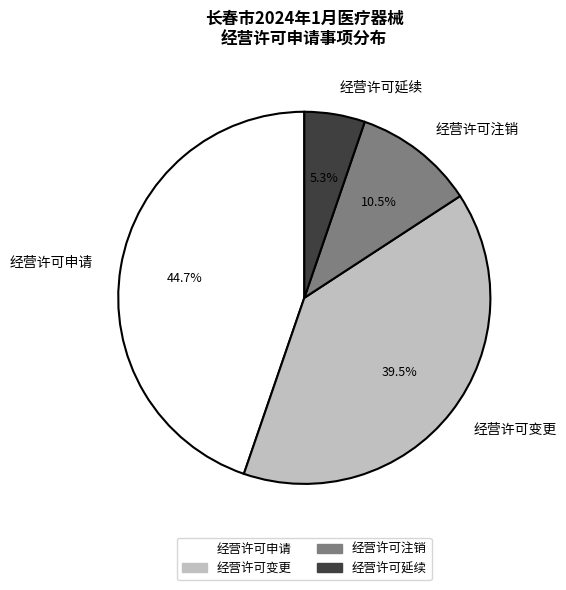

What percentage is NOT represented by 经营许可申请?

55.3%